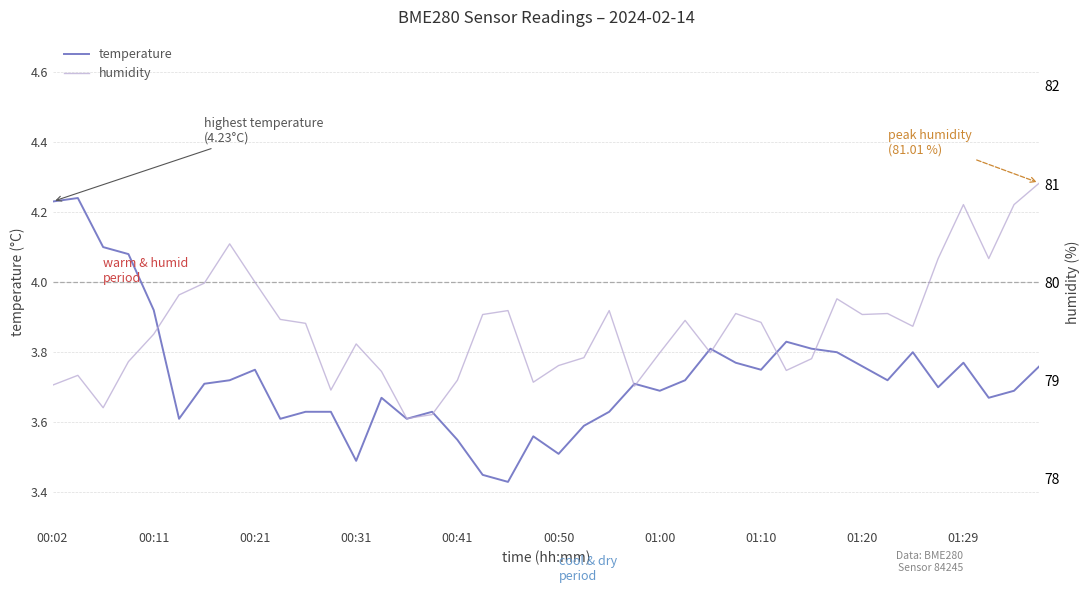

Does the chart have visible grid lines?

Yes